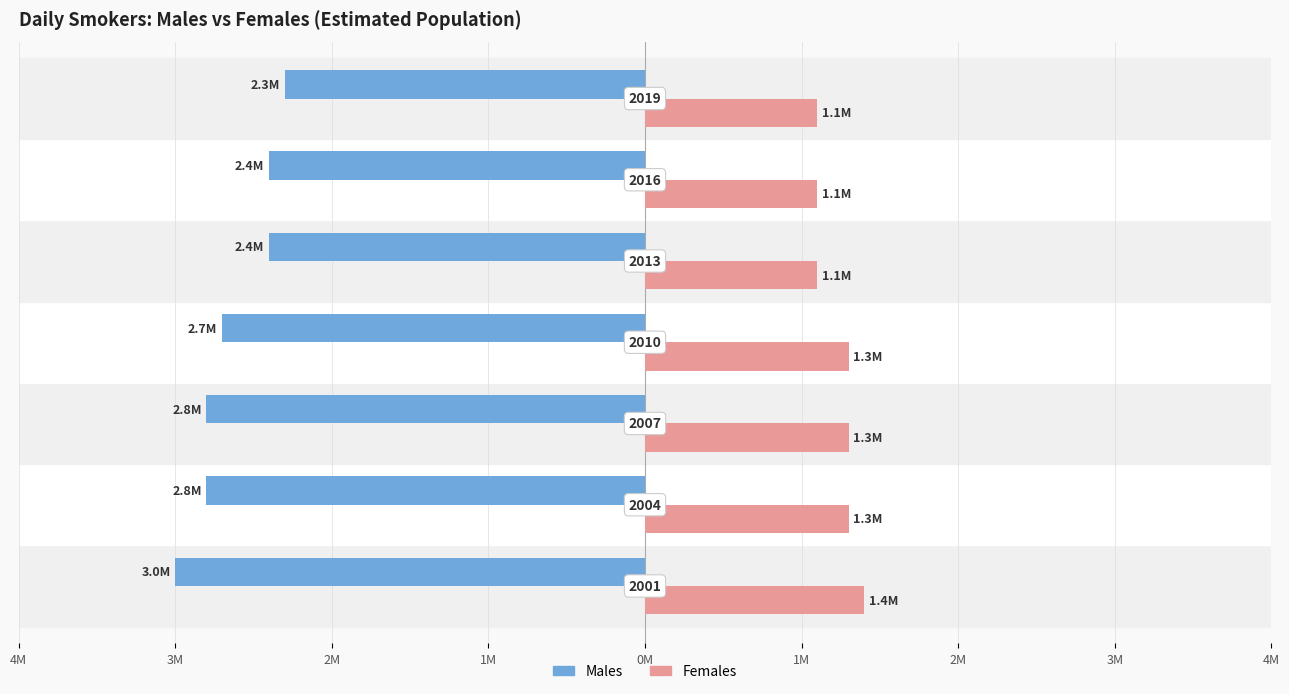

Reading left to right, what are all the values shown in this chart?

Males: 4M=-3000000	3M=-2800000	2M=-2800000	1M=-2700000	0M=-2400000	1M=-2400000	2M=-2300000
Females: 4M=1400000	3M=1300000	2M=1300000	1M=1300000	0M=1100000	1M=1100000	2M=1100000